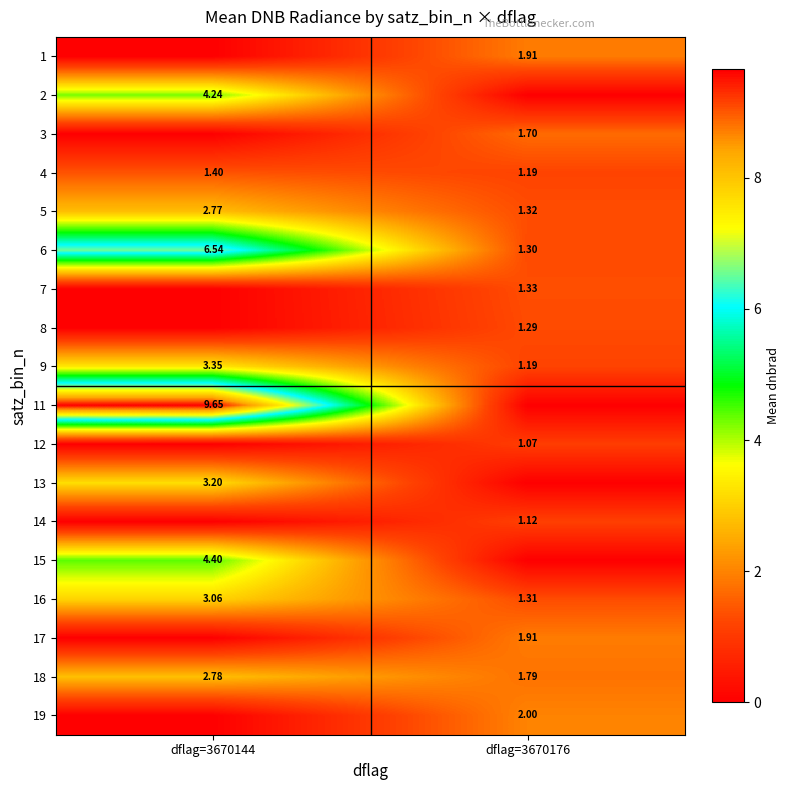

Is the value of 6 at dflag=3670144 greater than the value of 17 at dflag=3670176?

Yes